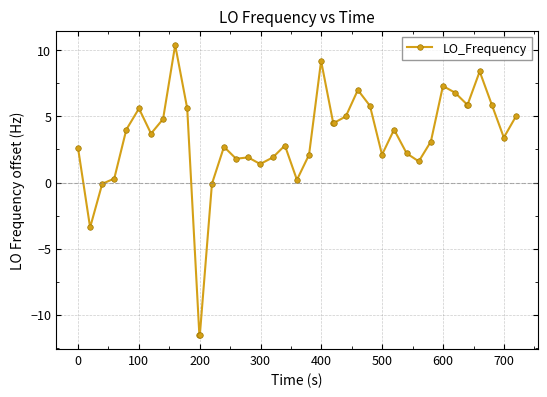

What is the average value?

3.1